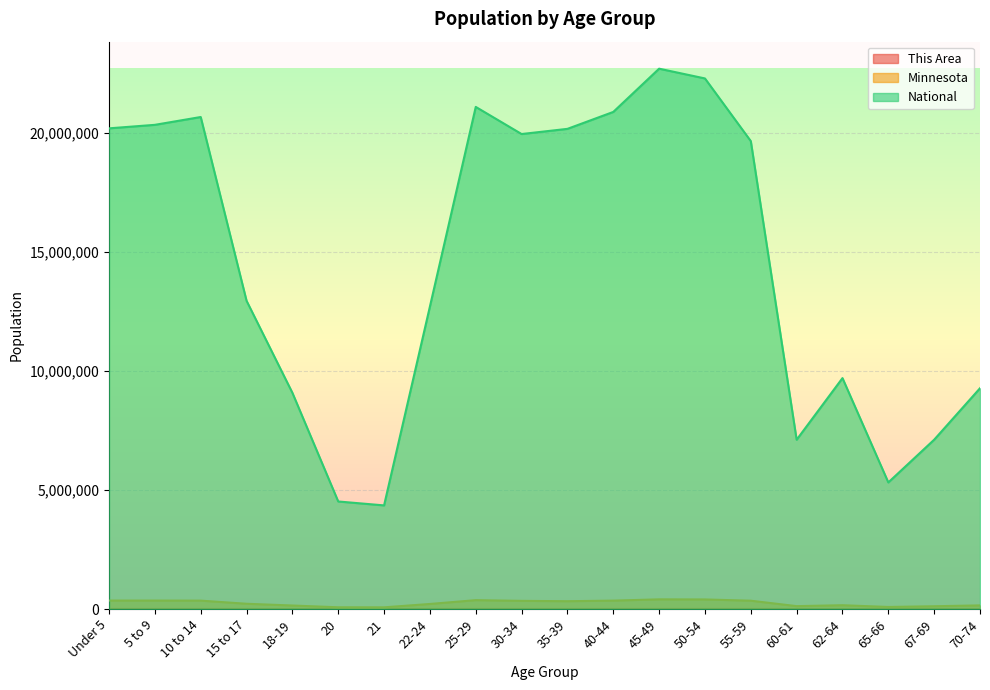

How many data points in Minnesota are less than 328190?

10